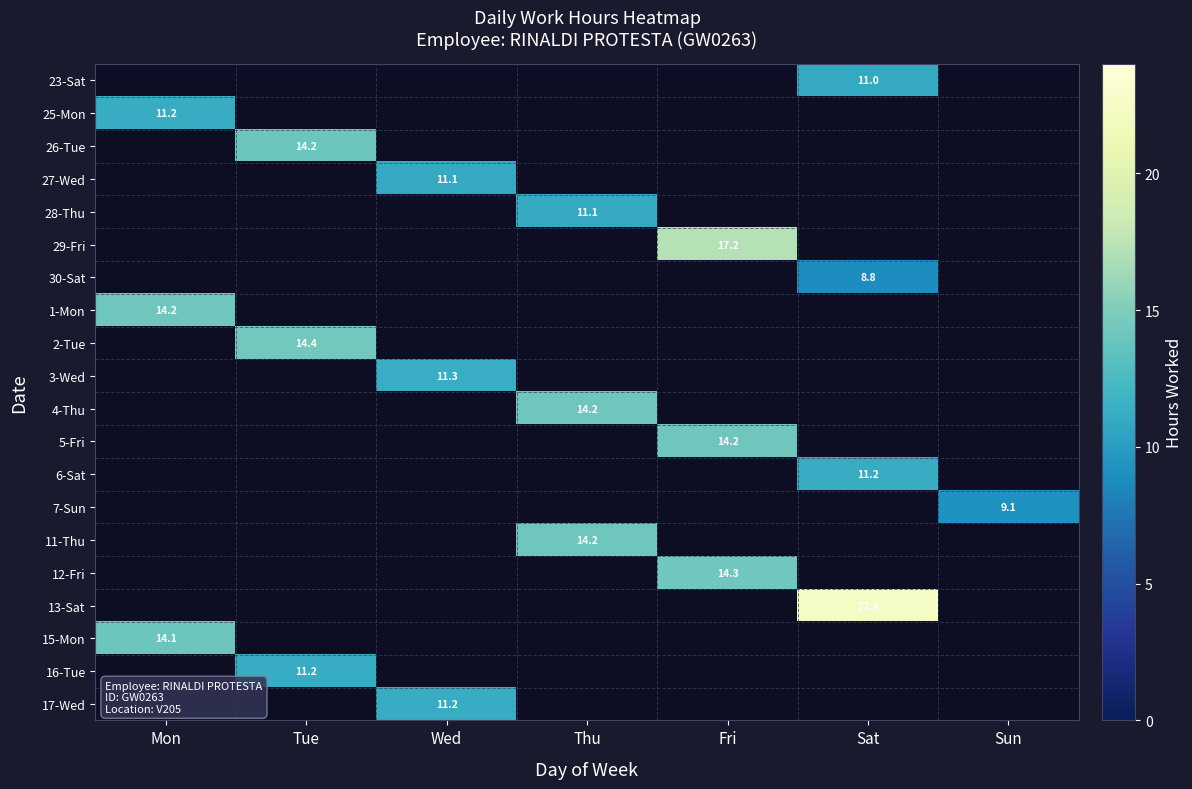

Is it true that 2-Tue equals 14.4 at Tue?

True